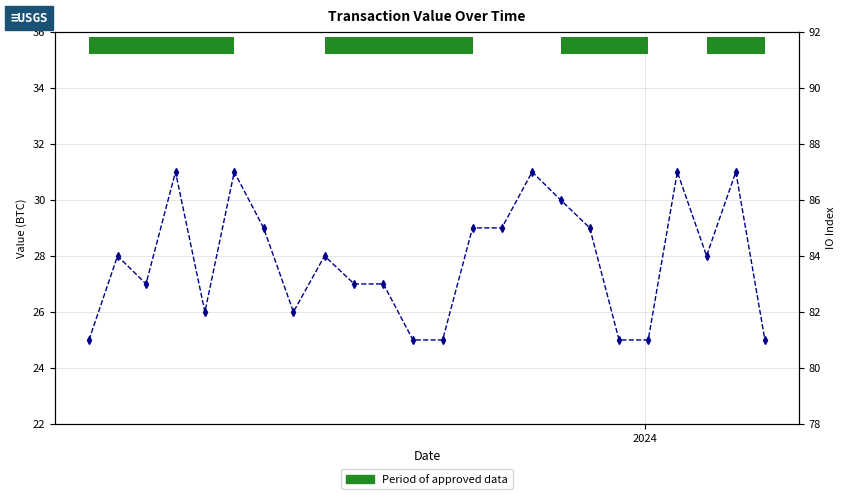

Is this an area chart (filled region under the line)?

No